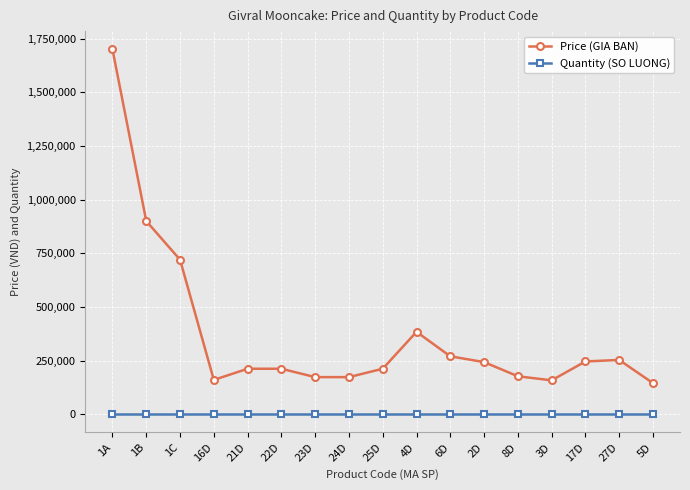

True or false: Price (GIA BAN) has a value of 969951 at 1C.

False